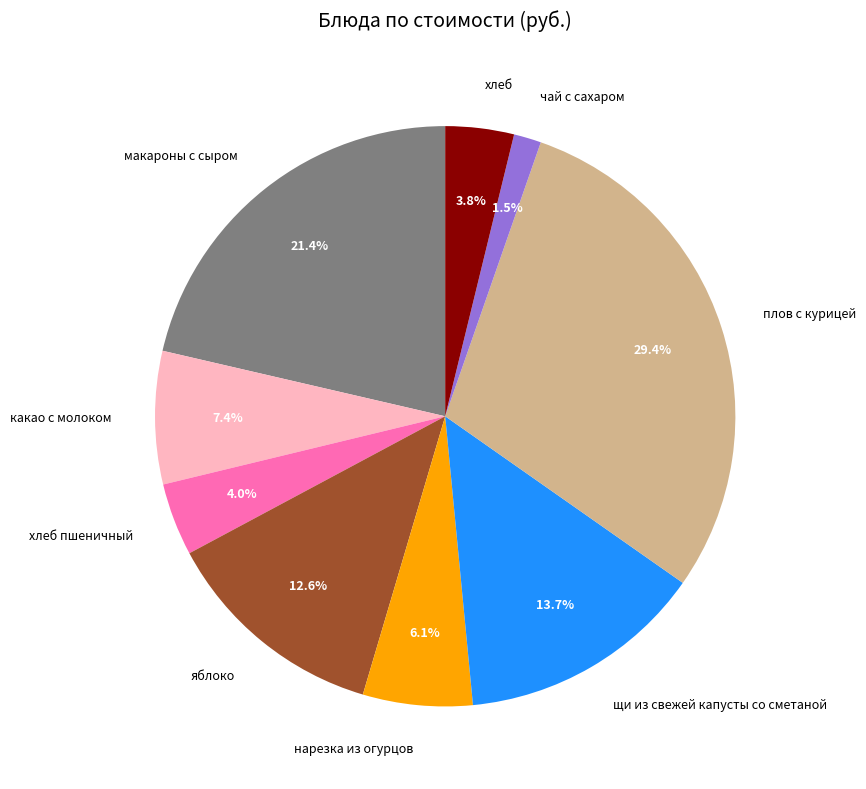

To the nearest percent, what is the average slice percentage?

11%